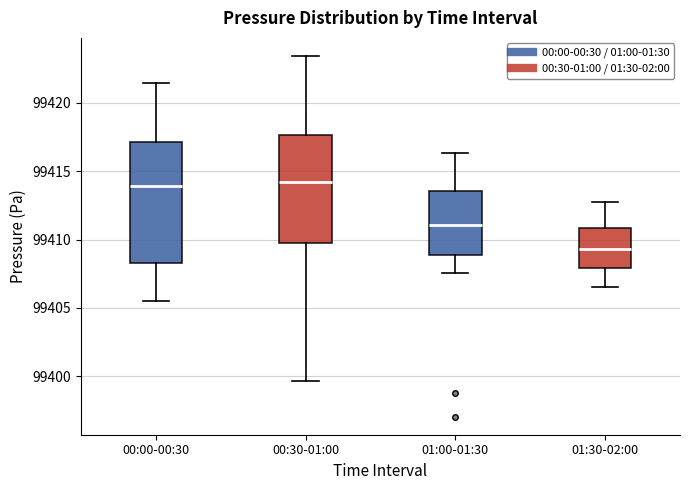

Reading left to right, read every box against the y-axis: the position of its median line, the range the box covers, and the ends of its whiskers. The values are not printed on the chart, so give them approximately, as read against the axis.

00:00-00:30: median 99414.0, box 99408.5 to 99417.0, whiskers 99405.5 to 99421.5
00:30-01:00: median 99414.0, box 99409.5 to 99417.5, whiskers 99399.5 to 99423.5
01:00-01:30: median 99411.0, box 99409.0 to 99413.5, whiskers 99407.5 to 99416.5
01:30-02:00: median 99409.5, box 99408.0 to 99411.0, whiskers 99406.5 to 99413.0